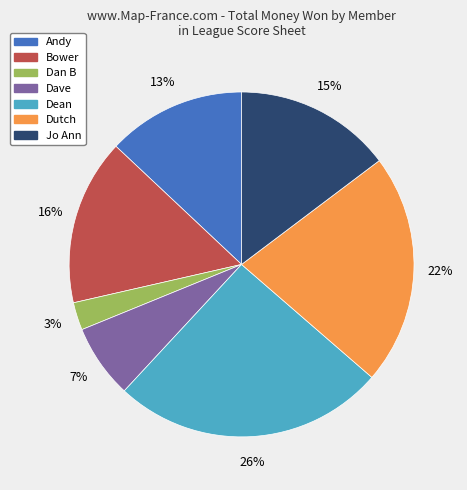

Does any single category account for the majority?

No